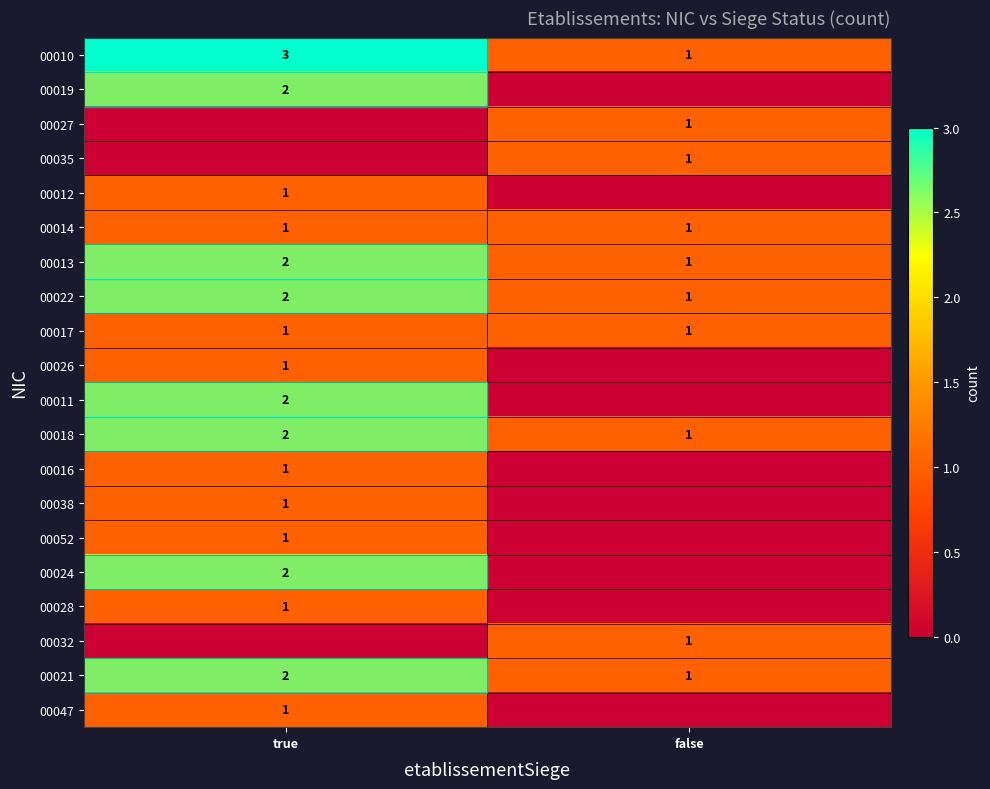

Count the 00022 values in the range 1 to 2.

2